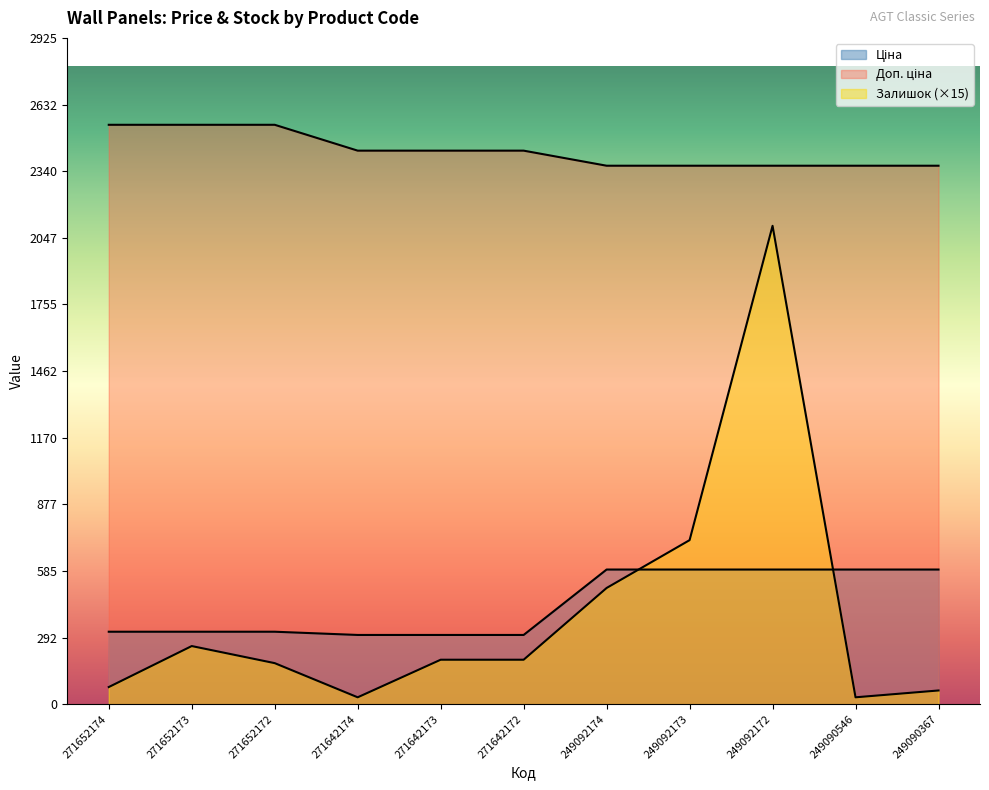

Where is Доп. ціна nearest to the value 2453?

271642174